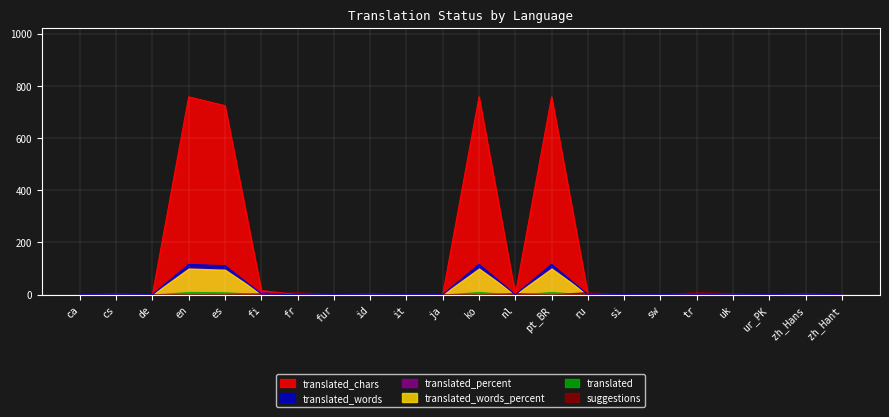

In translated_words_percent, how many points are higher than both neighbors (excluding endpoints)?

3